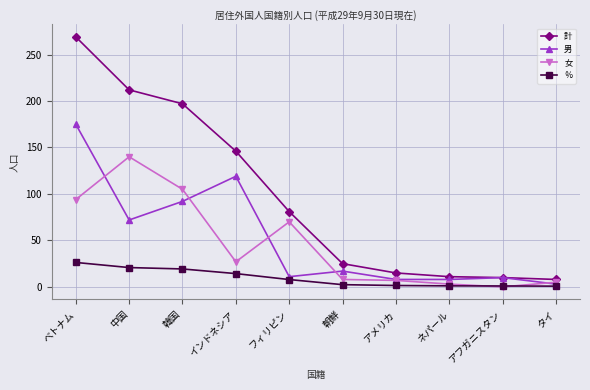

What is the highest value of the 男 series?

175.0